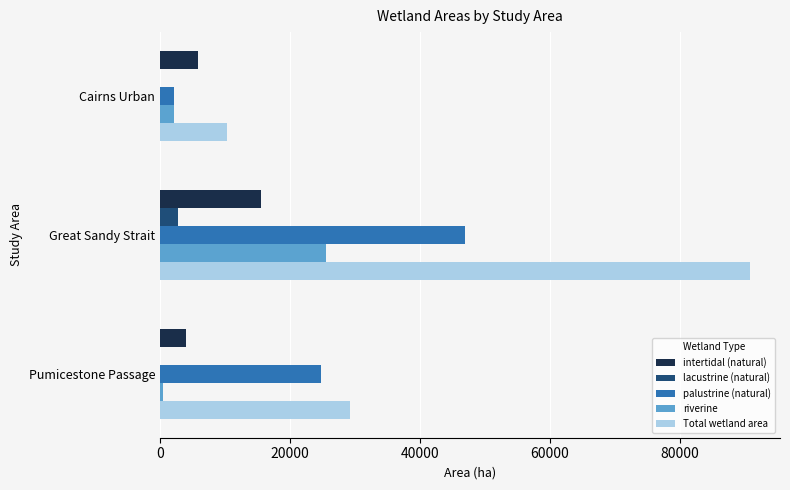

Which series changed the most between Cairns Urban and Great Sandy Strait?

Total wetland area